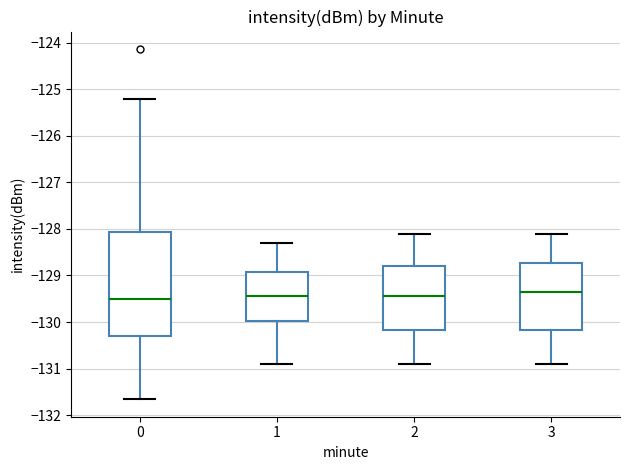

Which box is the tallest, from its lower edge to its upper edge?

0